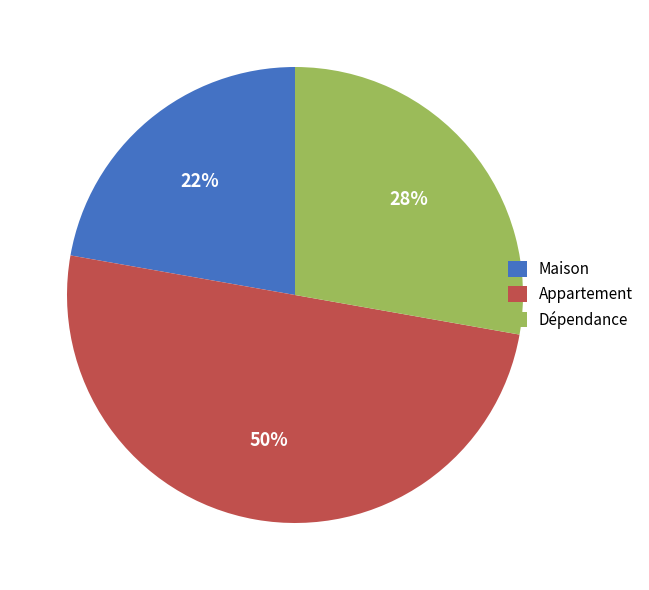

What is the smallest slice in the pie chart?

Maison